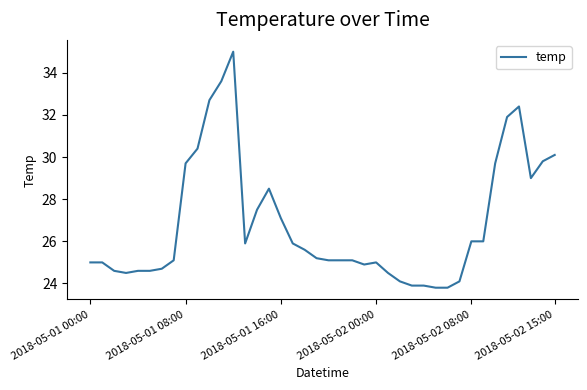

What is the difference between the maximum and minimum values?

11.2